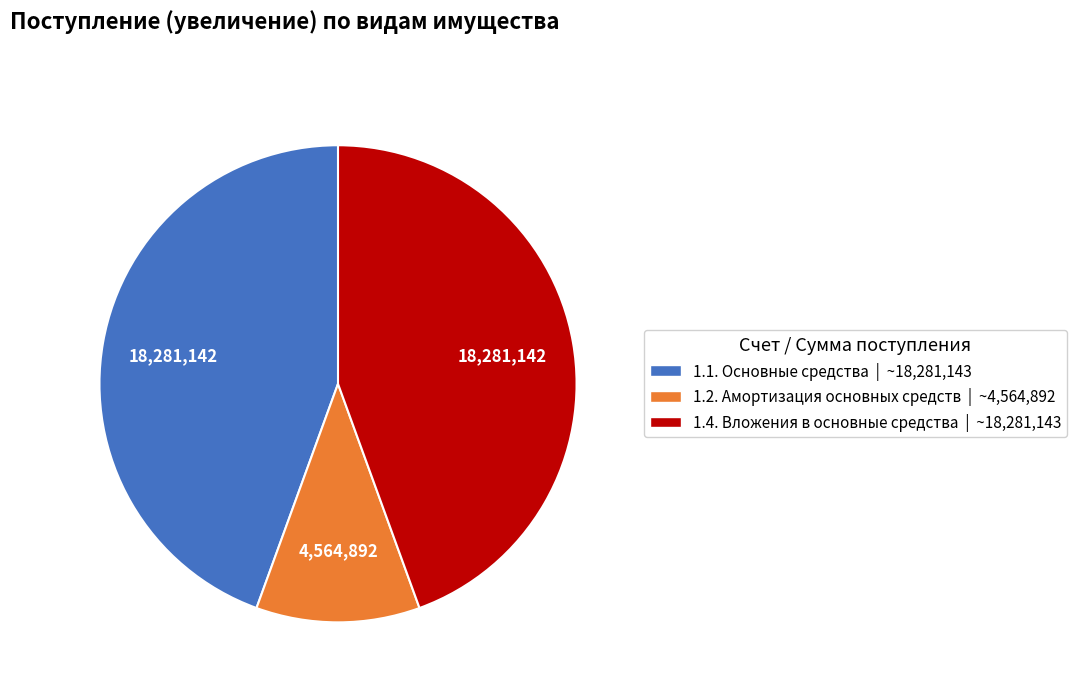

Is there a majority slice in this chart?

No